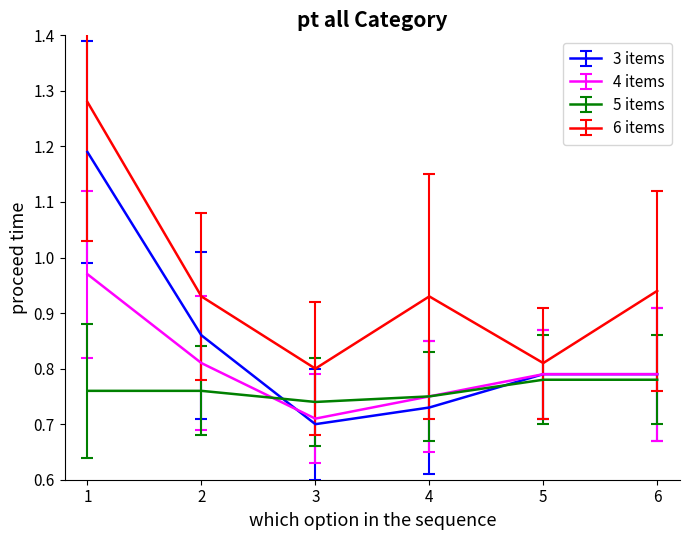

Which category has the lowest value across all series?

3